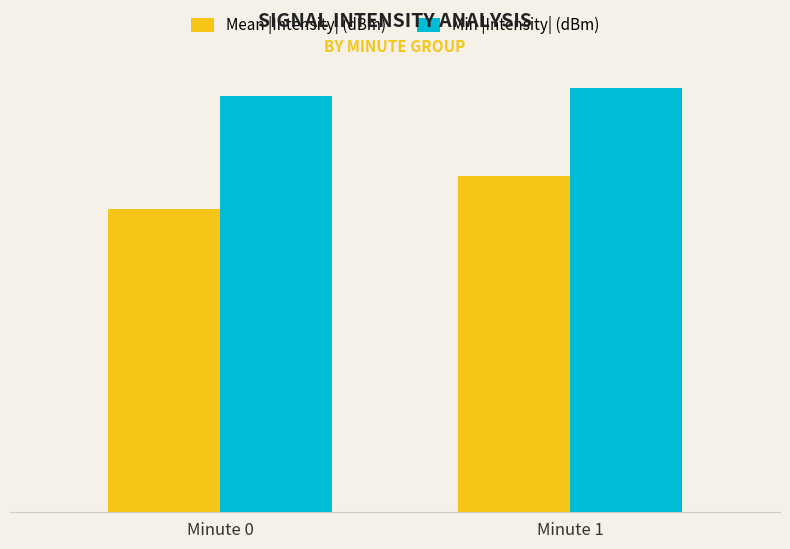

Are the bars horizontal?

No